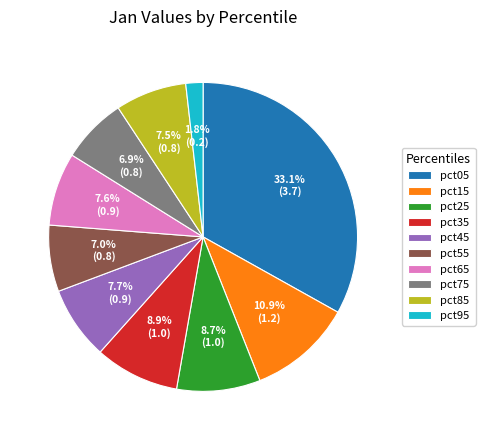

Is the sum of pct05 and pct95 greater than half?

No